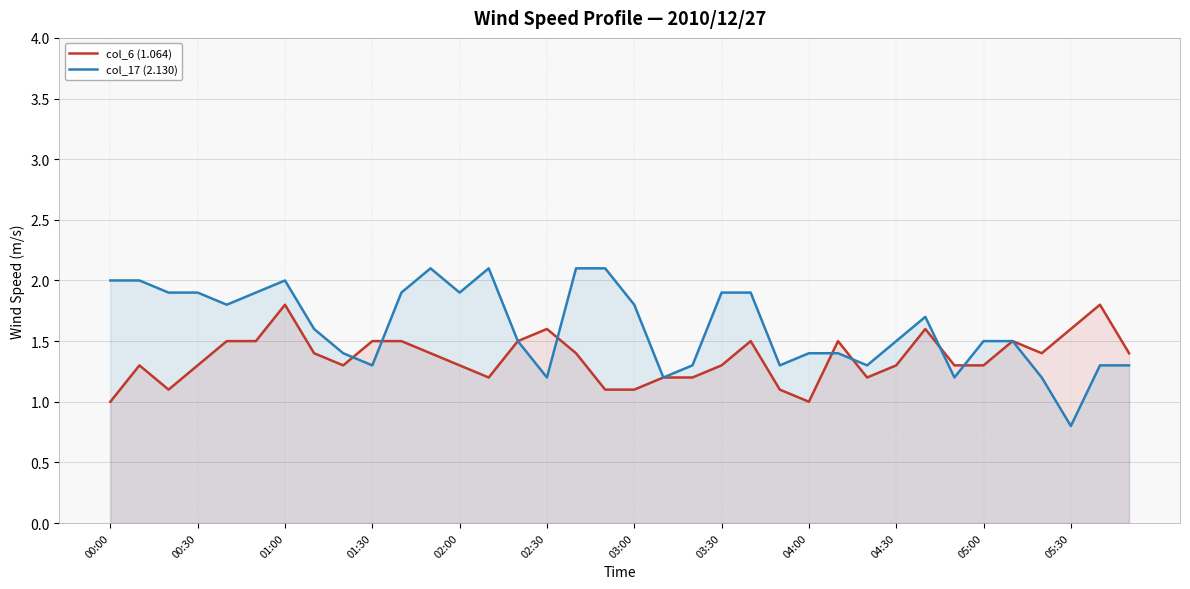

What is the sum of all col_17 (2.130) values?

58.2